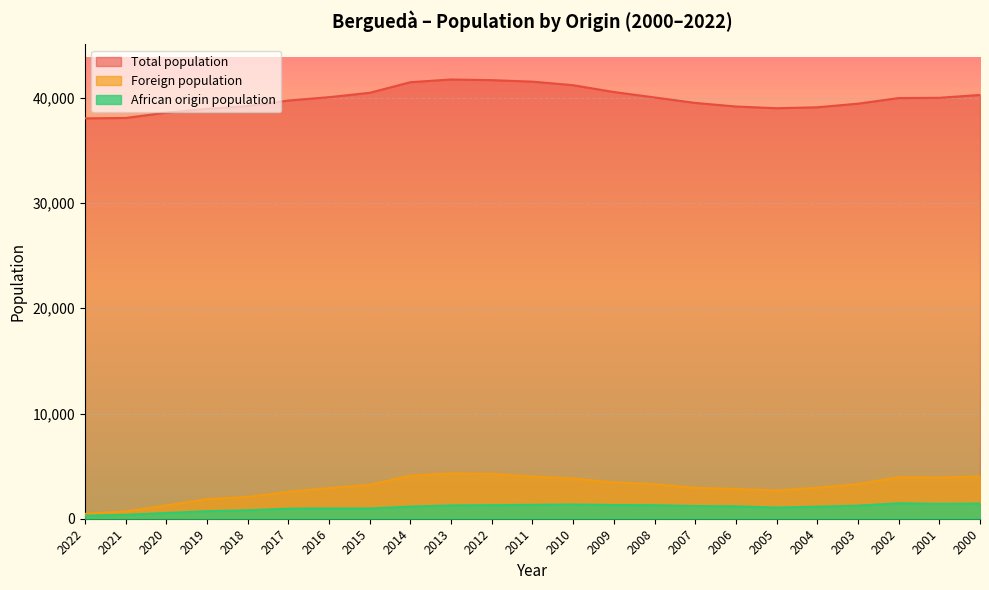

What is the sum of the Total population values at 2000 and 2020?

78872